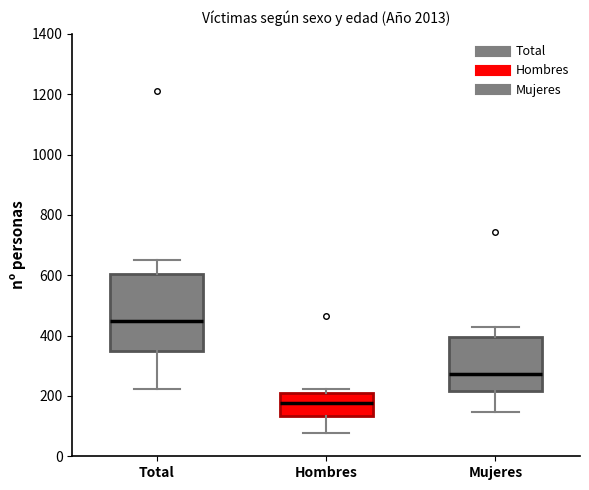

Reading left to right, transcribe this box plot: for each box, give where its median line is, the range the box spans, and where its two whiskers end, as read against the y-axis. The values are not printed on the chart, so give them approximately, as read against the axis.

Total: median 440, box 340 to 600, whiskers 220 to 660
Hombres: median 180, box 140 to 220, whiskers 80 to 220 (just above the box's upper edge)
Mujeres: median 280, box 220 to 400, whiskers 140 to 420